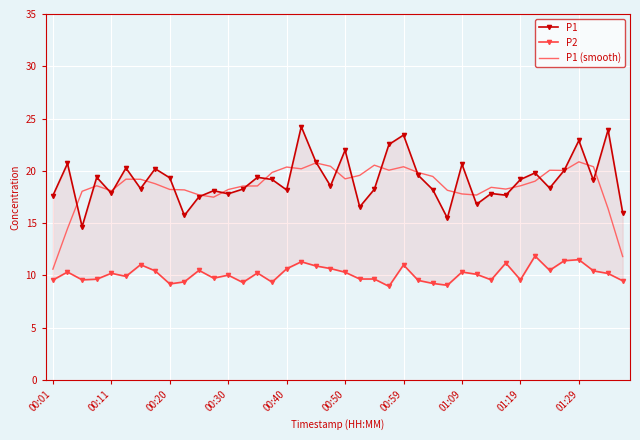

Which series has the widest spread of values?

P1 (smooth)